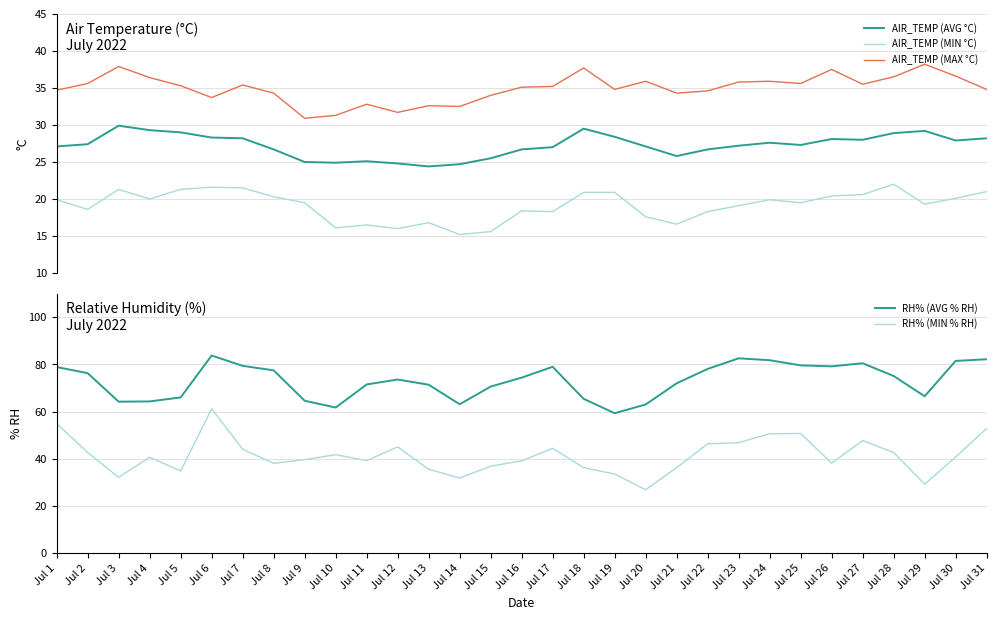

Reading left to right, what are all the values shown in this chart?

AIR_TEMP (AVG °C): Jul 1=27.1	Jul 2=27.4	Jul 3=29.9	Jul 4=29.3	Jul 5=29.0	Jul 6=28.3	Jul 7=28.2	Jul 8=26.7	Jul 9=25.0	Jul 10=24.9	Jul 11=25.1	Jul 12=24.8	Jul 13=24.4	Jul 14=24.7	Jul 15=25.5	Jul 16=26.7	Jul 17=27.0	Jul 18=29.5	Jul 19=28.4	Jul 20=27.1	Jul 21=25.8	Jul 22=26.7	Jul 23=27.2	Jul 24=27.6	Jul 25=27.3	Jul 26=28.1	Jul 27=28.0	Jul 28=28.9	Jul 29=29.2	Jul 30=27.9	Jul 31=28.2
AIR_TEMP (MIN °C): Jul 1=19.9	Jul 2=18.6	Jul 3=21.3	Jul 4=20.0	Jul 5=21.3	Jul 6=21.6	Jul 7=21.5	Jul 8=20.3	Jul 9=19.5	Jul 10=16.1	Jul 11=16.5	Jul 12=16.0	Jul 13=16.8	Jul 14=15.2	Jul 15=15.6	Jul 16=18.4	Jul 17=18.3	Jul 18=20.9	Jul 19=20.9	Jul 20=17.6	Jul 21=16.6	Jul 22=18.3	Jul 23=19.1	Jul 24=19.9	Jul 25=19.5	Jul 26=20.4	Jul 27=20.6	Jul 28=22.0	Jul 29=19.3	Jul 30=20.1	Jul 31=21.0
AIR_TEMP (MAX °C): Jul 1=34.7	Jul 2=35.6	Jul 3=37.9	Jul 4=36.4	Jul 5=35.3	Jul 6=33.7	Jul 7=35.4	Jul 8=34.3	Jul 9=30.9	Jul 10=31.3	Jul 11=32.8	Jul 12=31.7	Jul 13=32.6	Jul 14=32.5	Jul 15=34.0	Jul 16=35.1	Jul 17=35.2	Jul 18=37.7	Jul 19=34.8	Jul 20=35.9	Jul 21=34.3	Jul 22=34.6	Jul 23=35.8	Jul 24=35.9	Jul 25=35.6	Jul 26=37.5	Jul 27=35.5	Jul 28=36.5	Jul 29=38.2	Jul 30=36.6	Jul 31=34.8
RH% (AVG % RH): Jul 1=78.9	Jul 2=76.3	Jul 3=64.2	Jul 4=64.3	Jul 5=66.0	Jul 6=83.8	Jul 7=79.4	Jul 8=77.5	Jul 9=64.6	Jul 10=61.7	Jul 11=71.5	Jul 12=73.6	Jul 13=71.4	Jul 14=63.1	Jul 15=70.6	Jul 16=74.4	Jul 17=79.0	Jul 18=65.4	Jul 19=59.3	Jul 20=63.0	Jul 21=72.0	Jul 22=78.1	Jul 23=82.6	Jul 24=81.8	Jul 25=79.6	Jul 26=79.2	Jul 27=80.5	Jul 28=75.1	Jul 29=66.5	Jul 30=81.5	Jul 31=82.2
RH% (MIN % RH): Jul 1=54.9	Jul 2=42.6	Jul 3=32.1	Jul 4=40.6	Jul 5=34.8	Jul 6=61.2	Jul 7=44.0	Jul 8=38.0	Jul 9=39.6	Jul 10=41.7	Jul 11=39.2	Jul 12=45.0	Jul 13=35.5	Jul 14=31.8	Jul 15=36.8	Jul 16=39.1	Jul 17=44.4	Jul 18=36.2	Jul 19=33.5	Jul 20=26.8	Jul 21=36.2	Jul 22=46.3	Jul 23=46.8	Jul 24=50.6	Jul 25=50.7	Jul 26=38.1	Jul 27=47.7	Jul 28=42.6	Jul 29=29.2	Jul 30=40.7	Jul 31=52.8